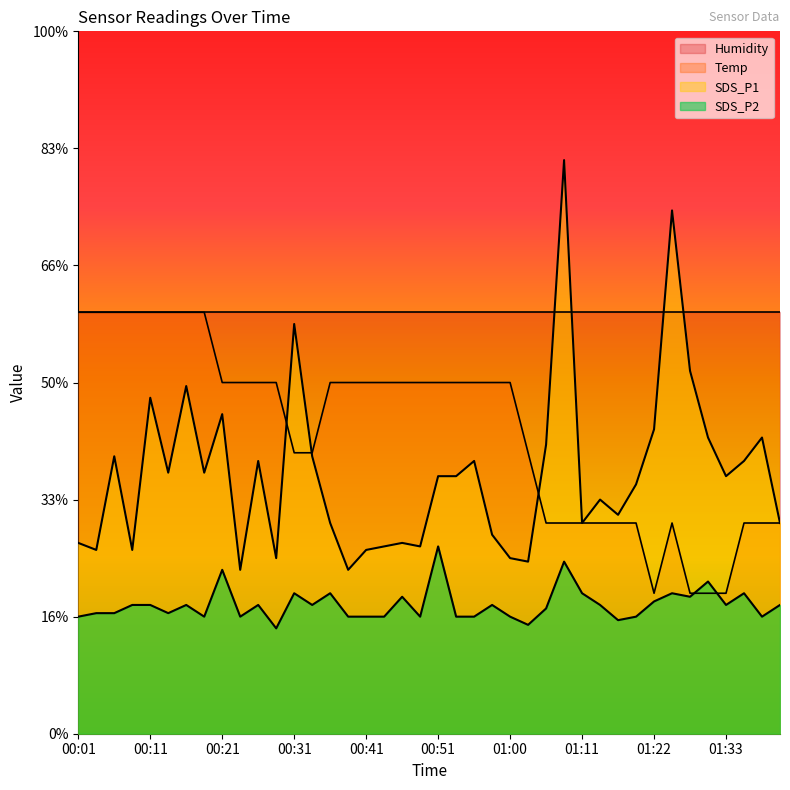

What is the label of the 27th point from the left?

01:05